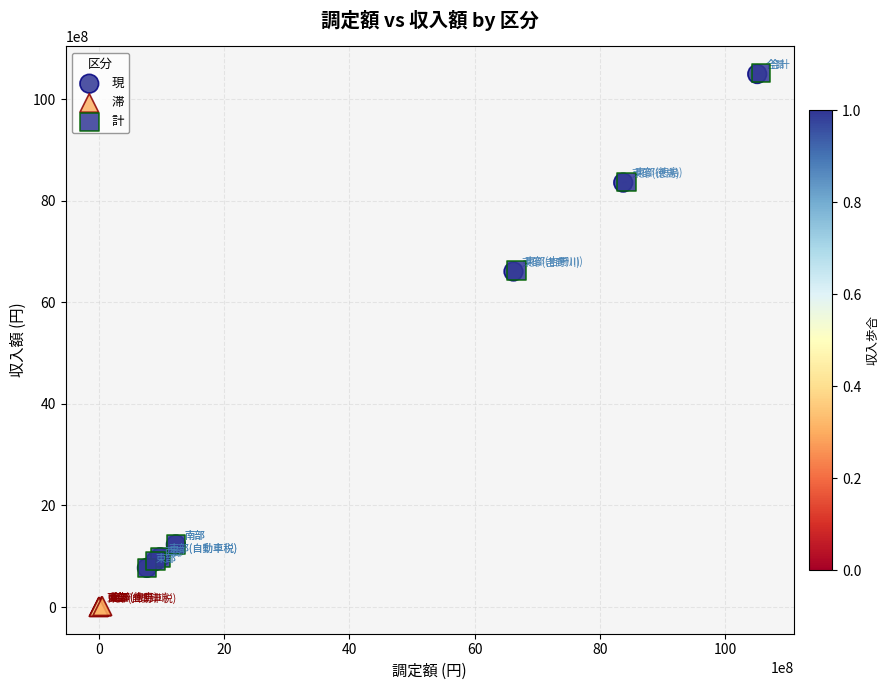

Which series contains the lowest Y value?

滞